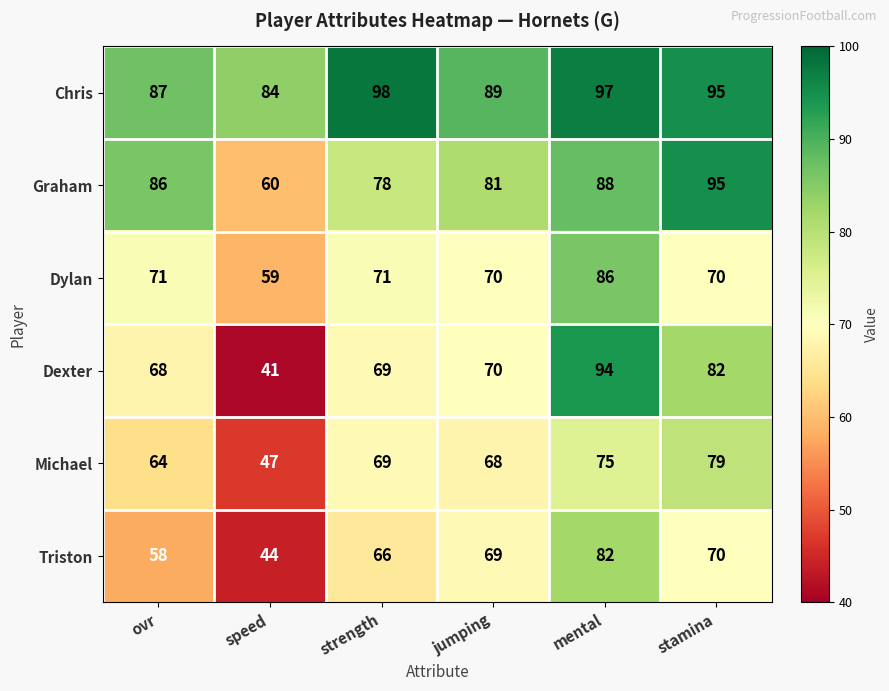

List the labels in order of Dexter value, largest first.

mental, stamina, jumping, strength, ovr, speed